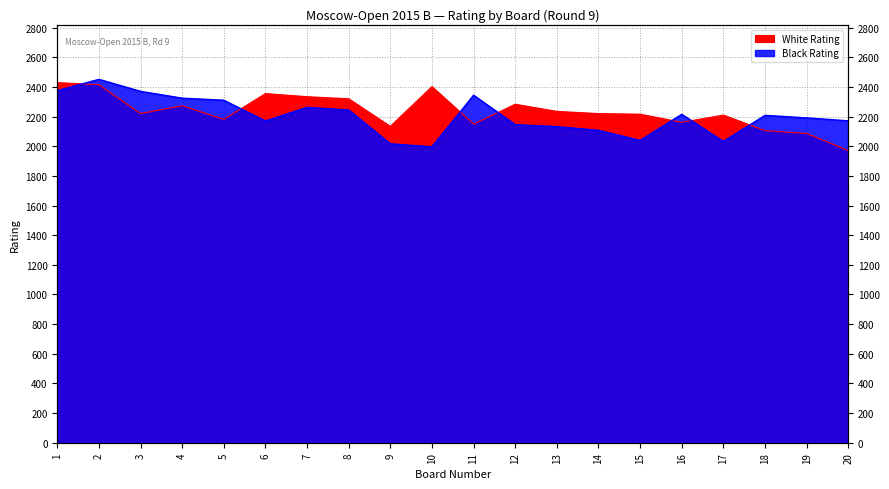

The value of White Rating at 2 is 1150. True or false?

False